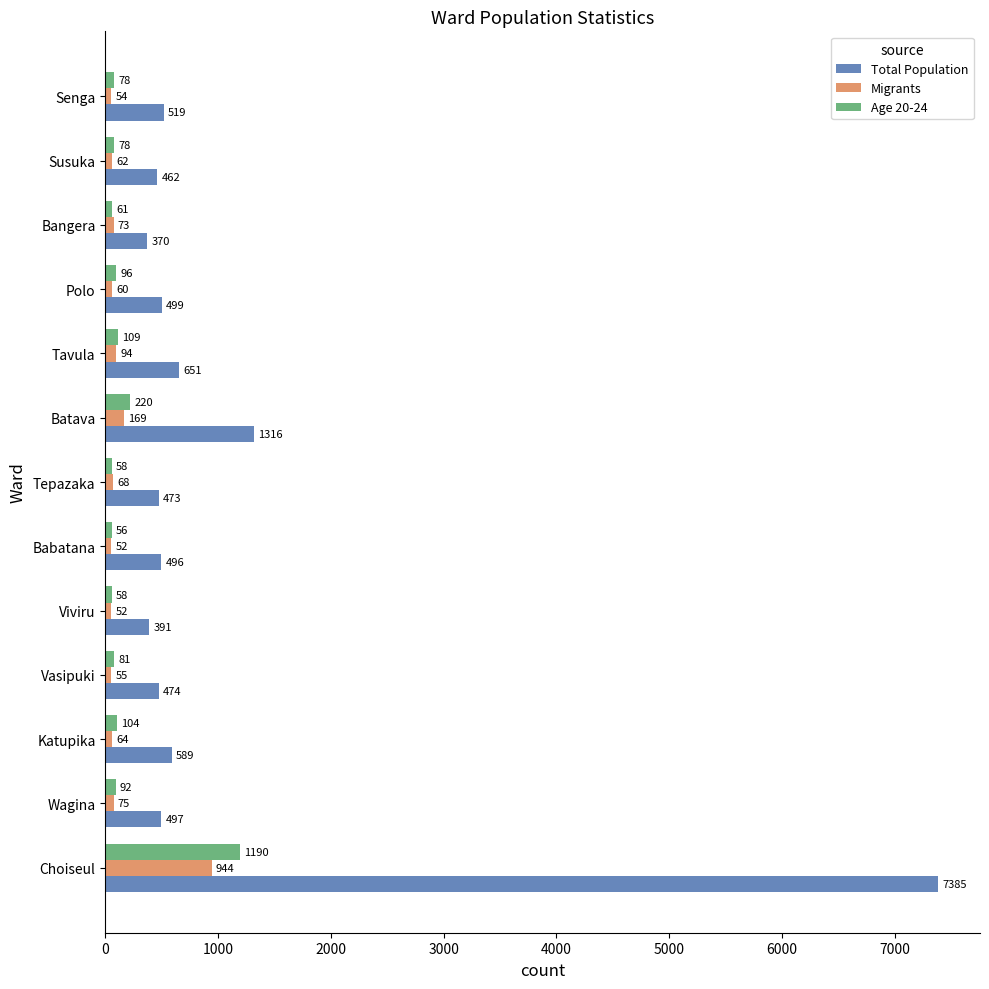

Between Katupika and Viviru, which series saw the biggest shift?

Total Population